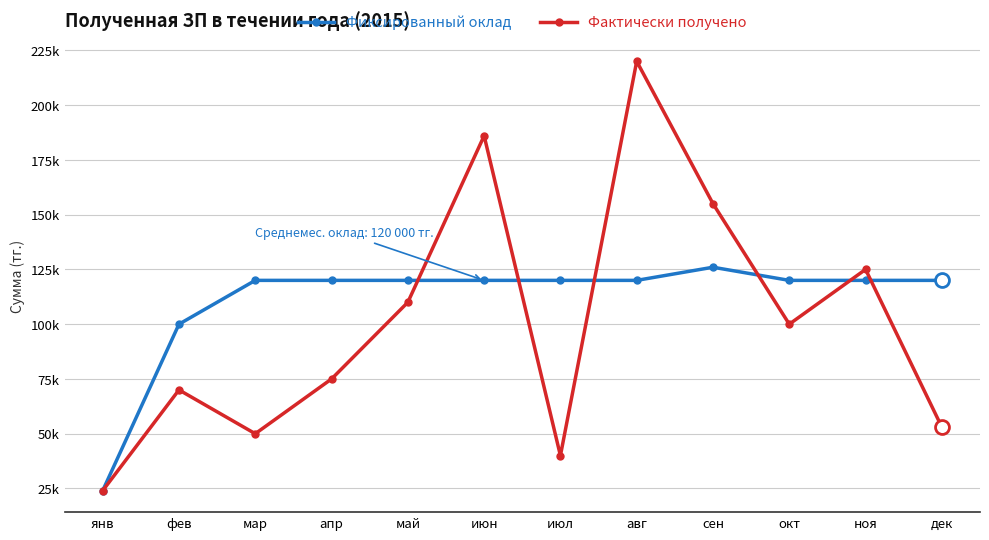

Which category has the highest value across all series?

авг